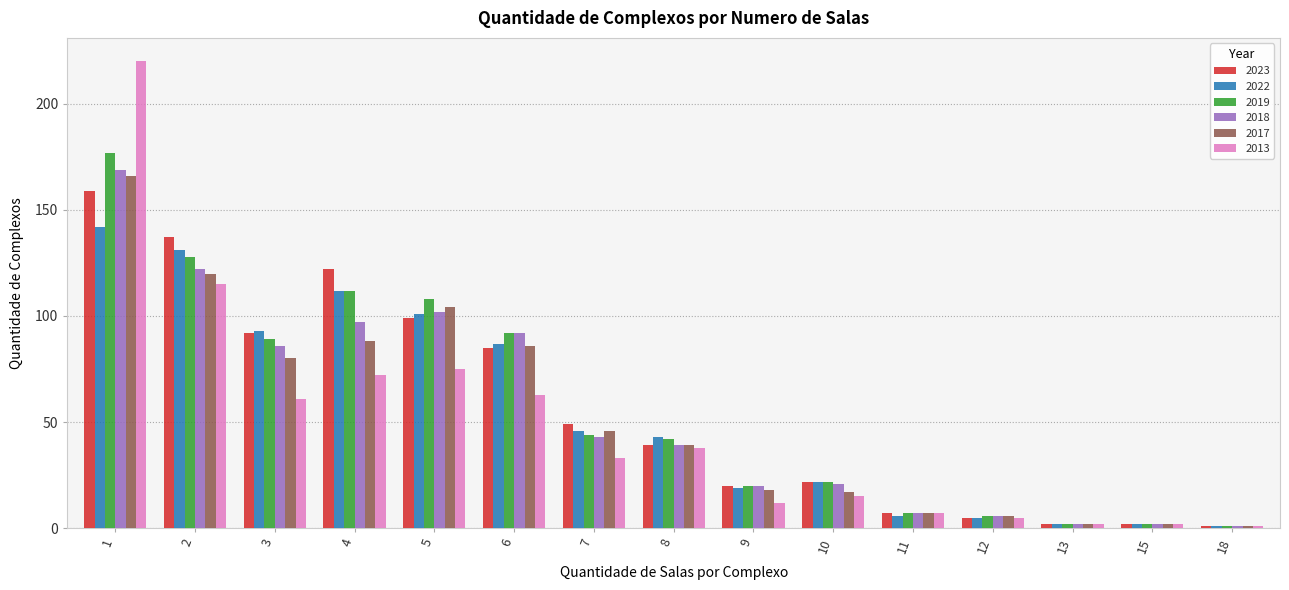

How many bars are there in total?

90